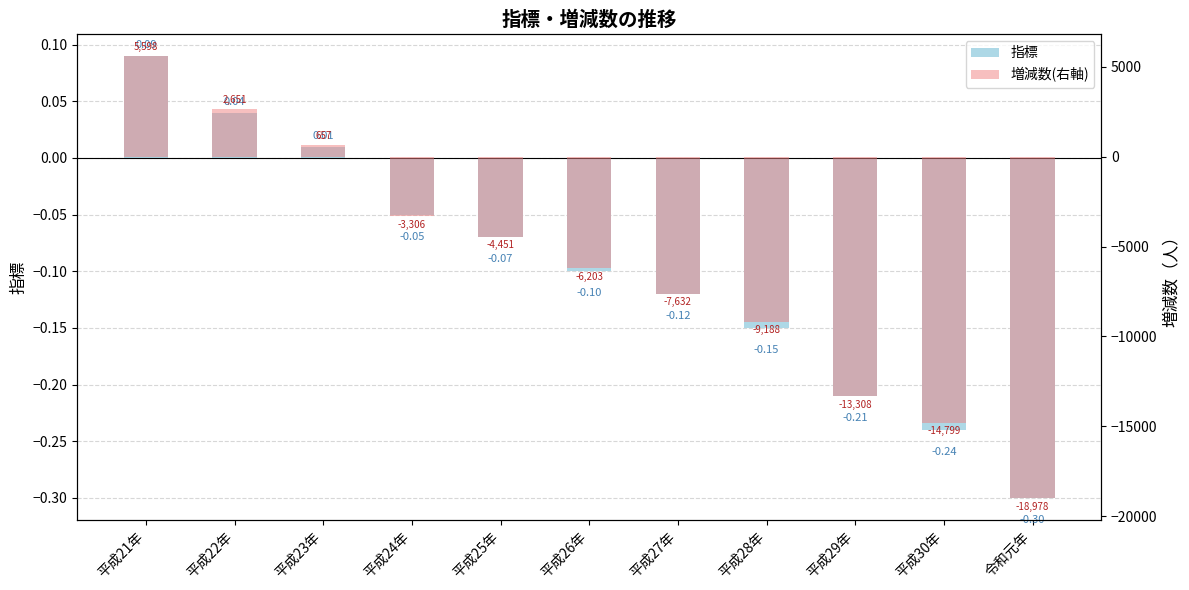

How many values in the 指標 series are below 0?

8